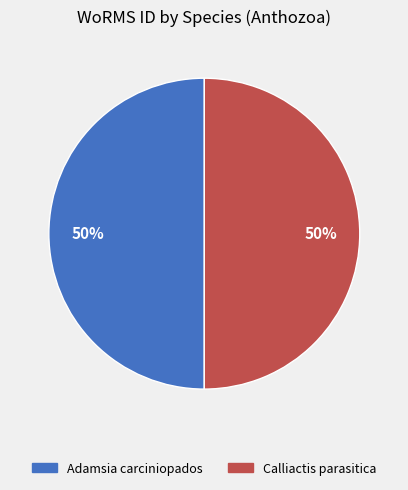

What is the ratio of the value at Calliactis parasitica to the value at Adamsia carciniopados?

1.0